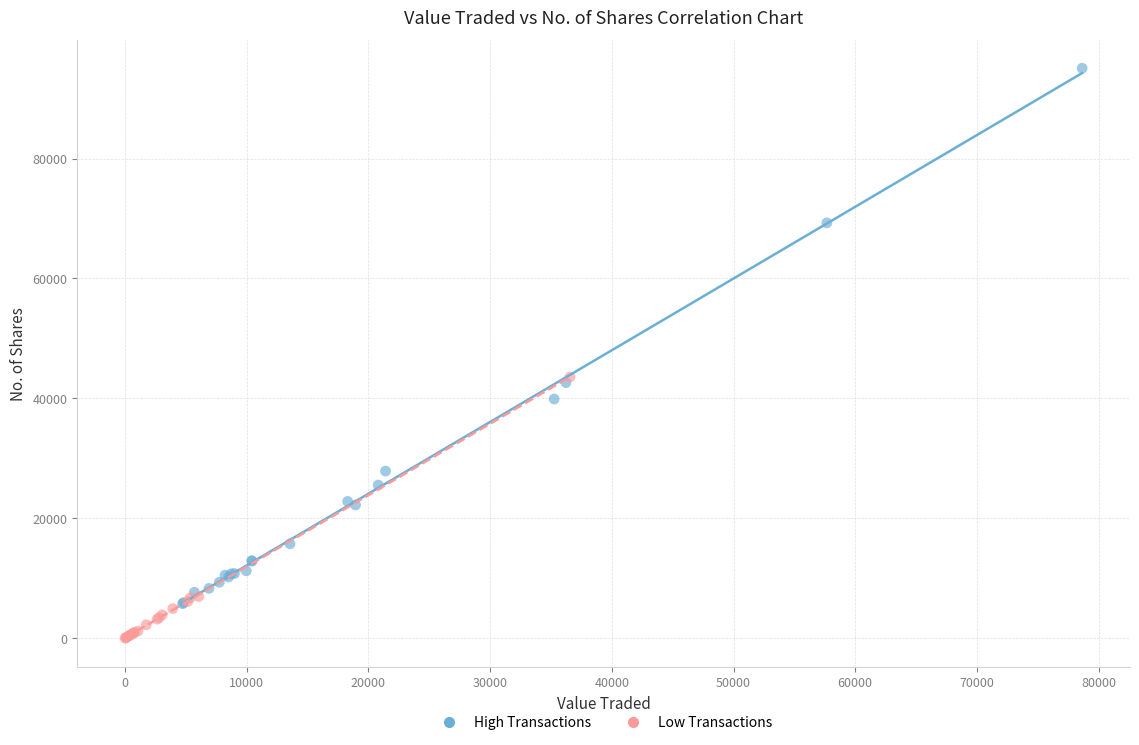

Which series has the largest Y range (max minus min)?

High Transactions